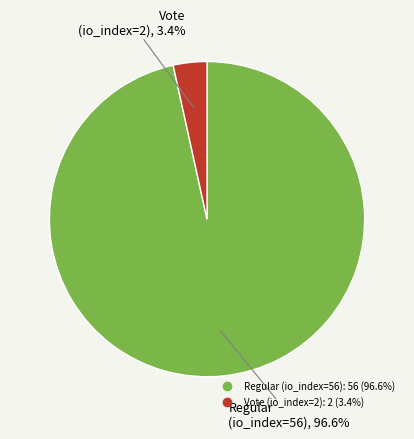

Which has a higher value, Vote (io_index=2) or Regular (io_index=56)?

Regular (io_index=56)